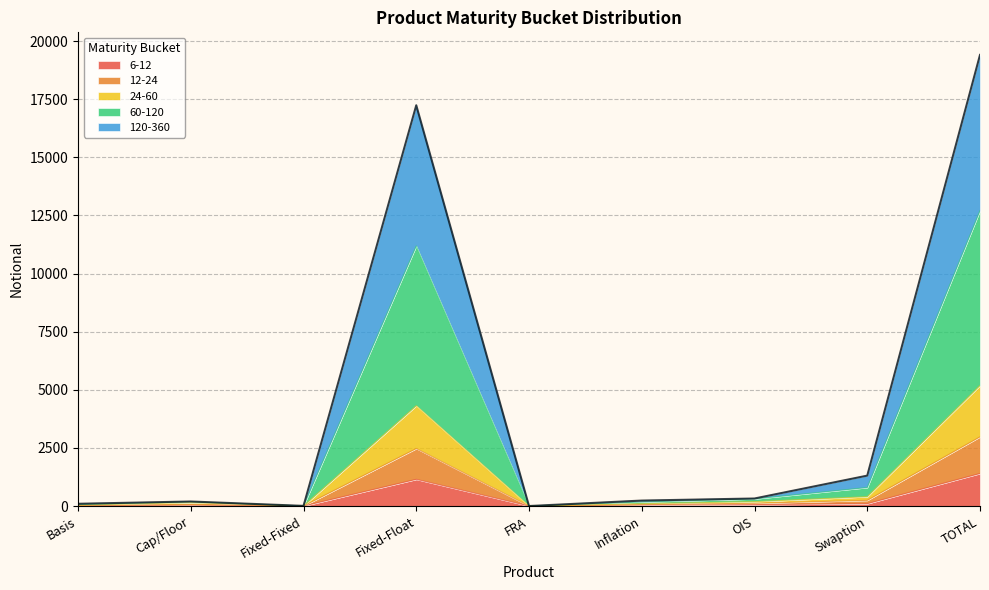

In 6-12, how many points are lower than both neighbors (excluding endpoints)?

2